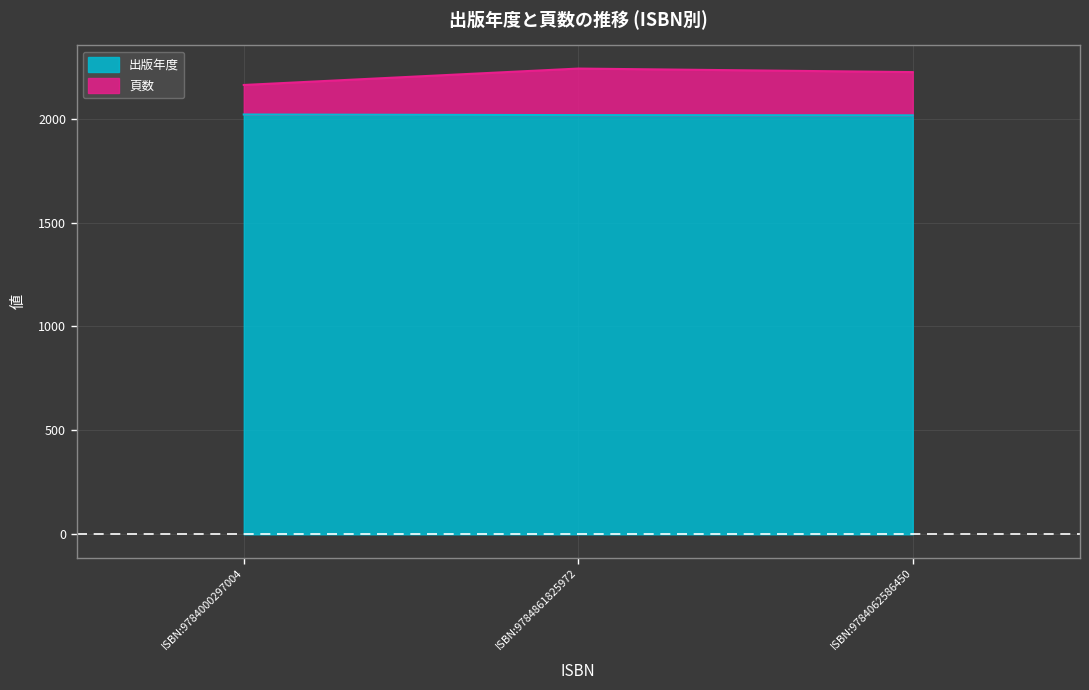

What is the average value of the 出版年度 series?

2018